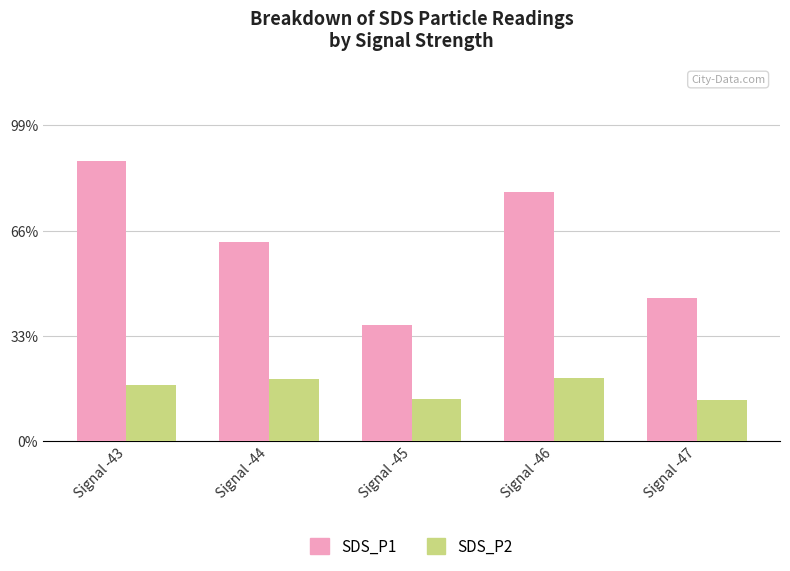

Reading left to right, what are all the values shown in this chart?

SDS_P1: Signal -43=2.7	Signal -44=1.9	Signal -45=1.1	Signal -46=2.4	Signal -47=1.4
SDS_P2: Signal -43=0.5	Signal -44=0.6	Signal -45=0.4	Signal -46=0.6	Signal -47=0.4